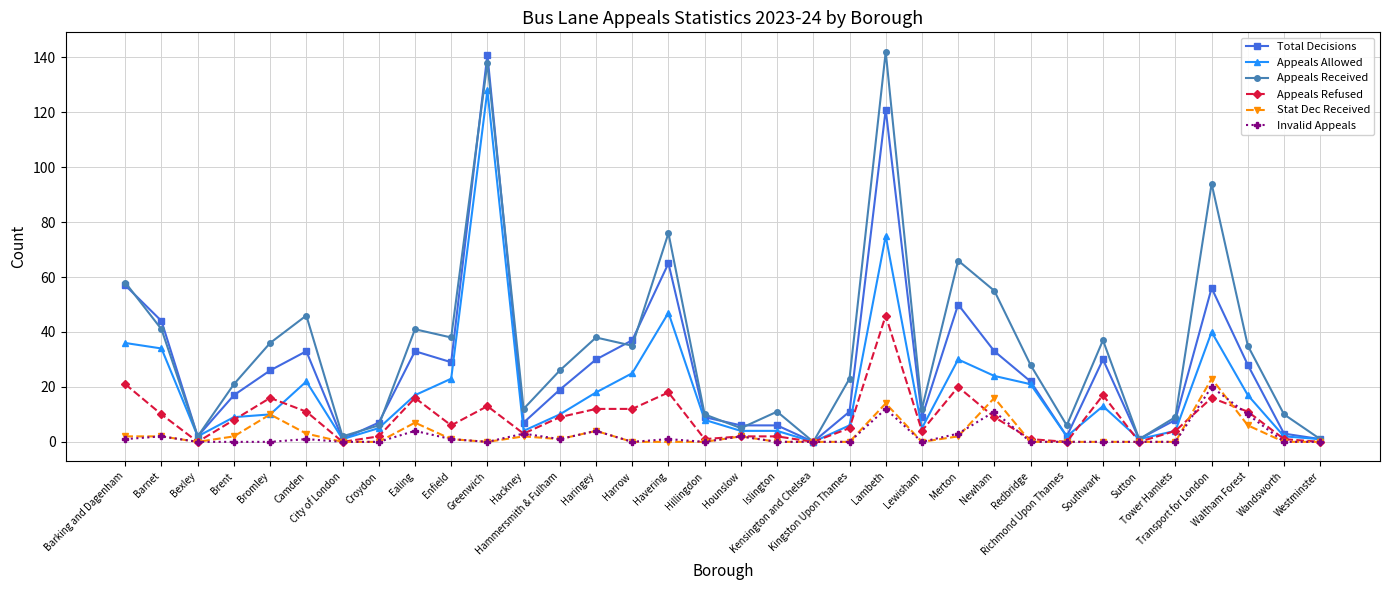

What is the maximum value for Stat Dec Received?

23